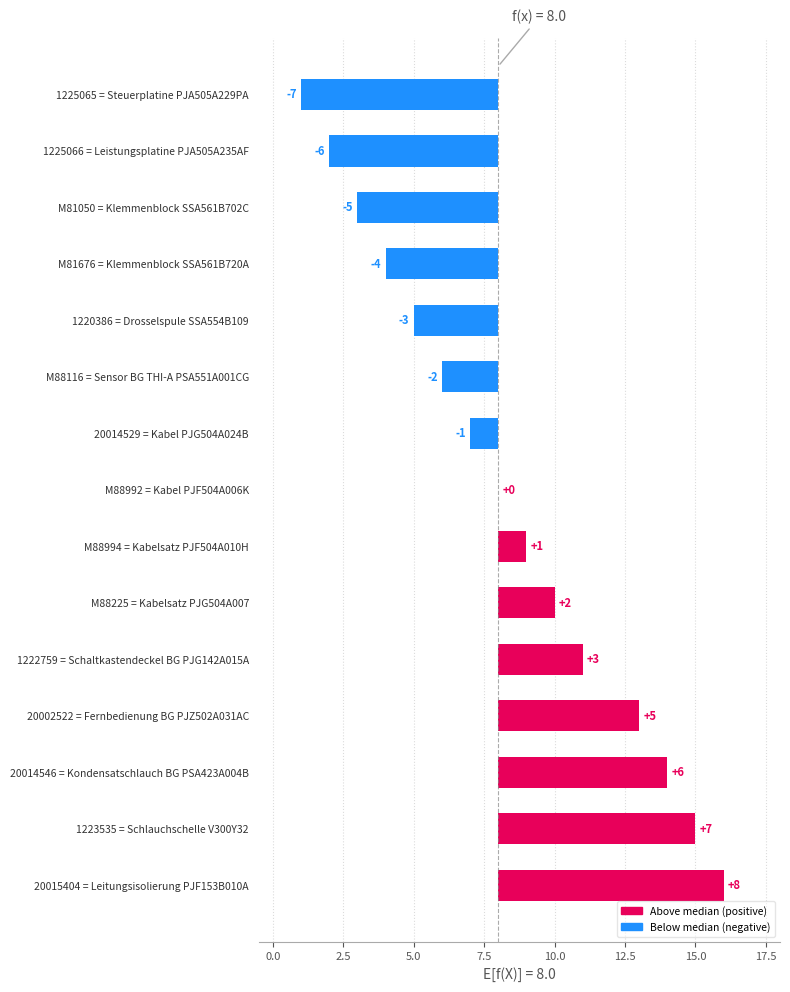

What is the sum of all values?

4